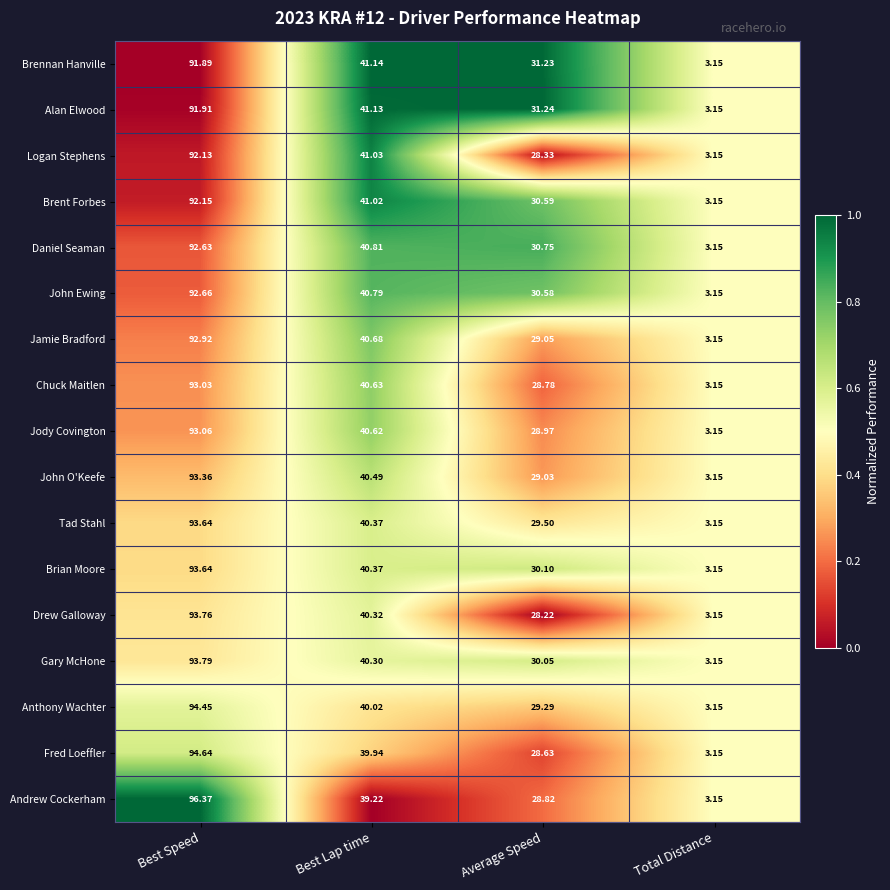

Which series has the largest total across all categories?

Andrew Cockerham